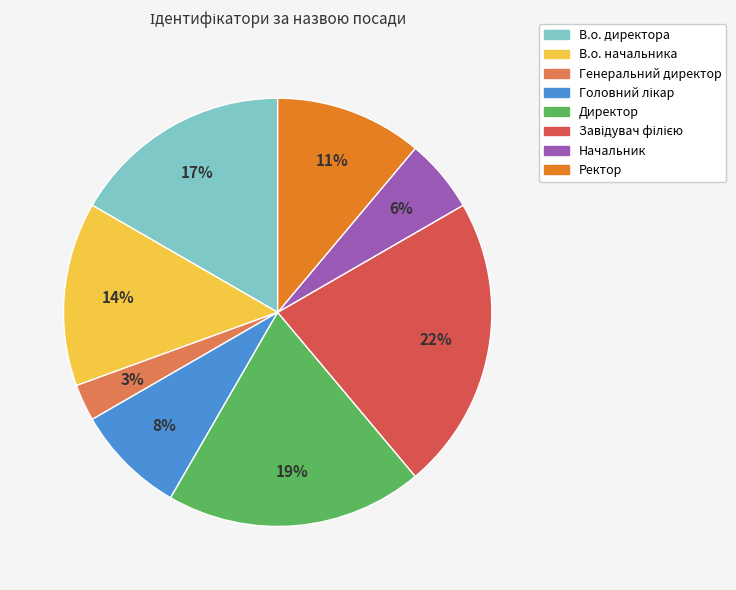

To the nearest percent, what is the difference between the largest and smallest slice percentages?

19%